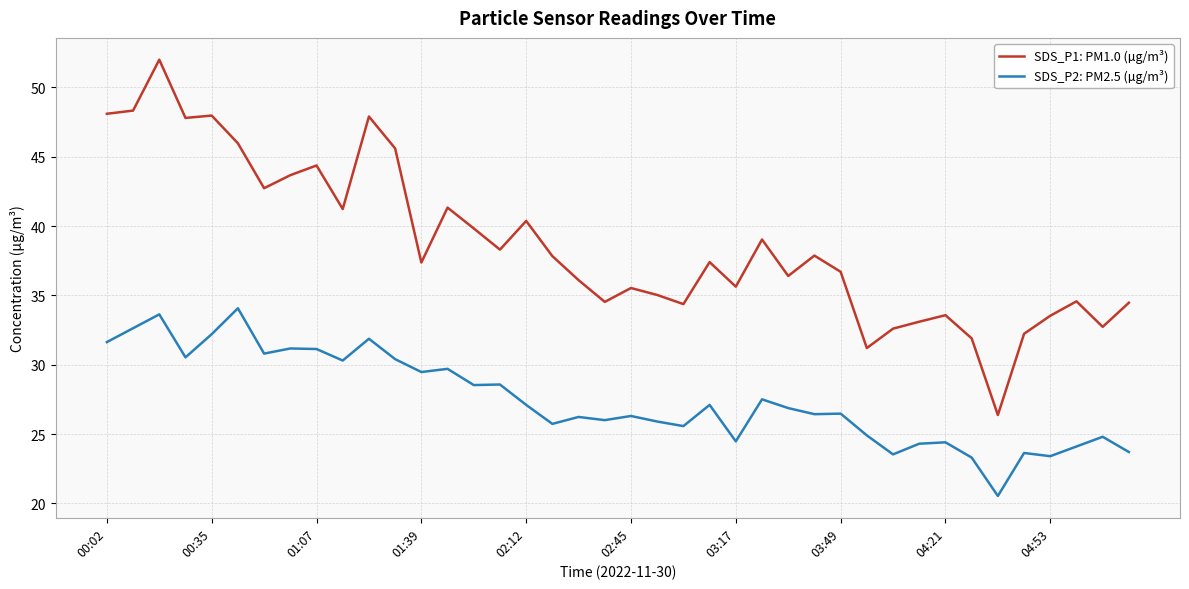

Which series has the largest total across all categories?

SDS_P1: PM1.0 (µg/m³)